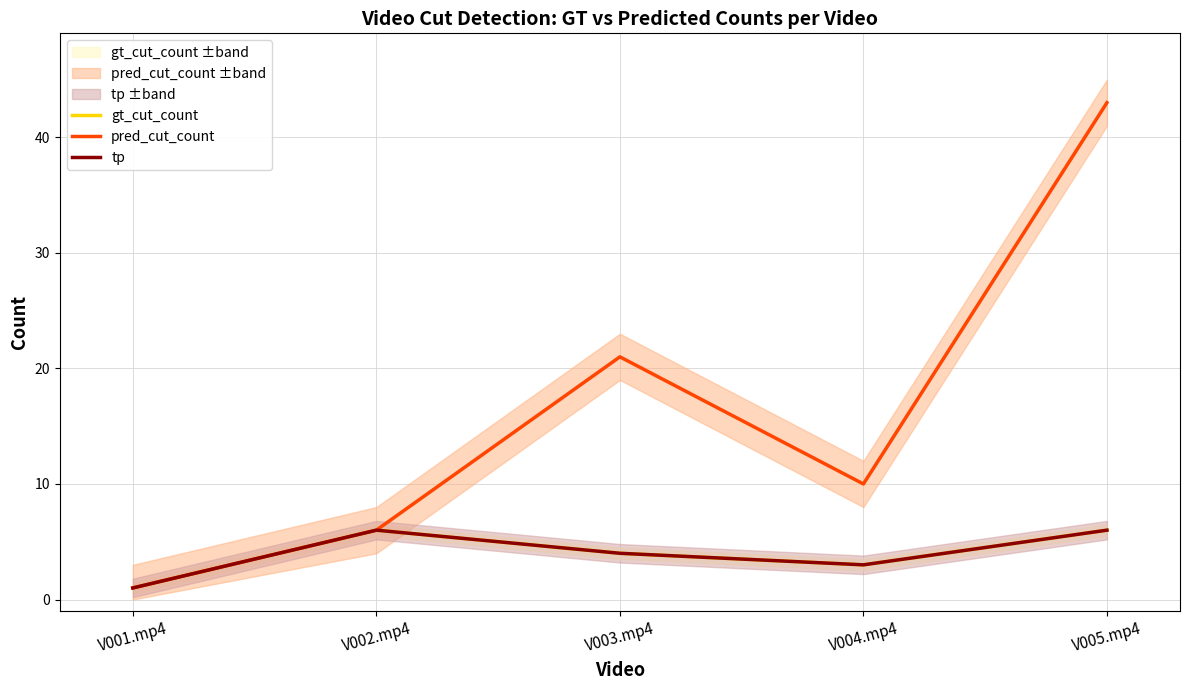

How many data points in tp are above 4?

2